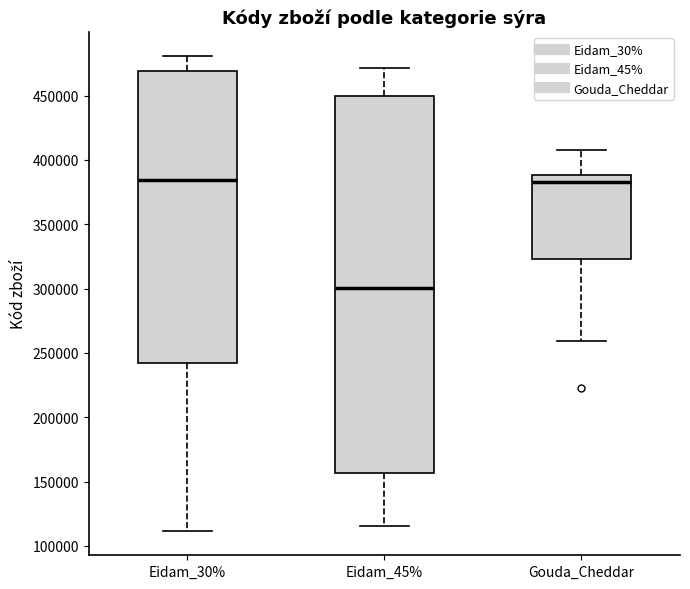

Reading left to right, read every box against the y-axis: the position of its median line, the range the box covers, and the ends of its whiskers. The values are not printed on the chart, so give them approximately, as read against the axis.

Eidam_30%: median 385000, box 240000 to 470000, whiskers 110000 to 480000
Eidam_45%: median 300000, box 155000 to 450000, whiskers 115000 to 470000
Gouda_Cheddar: median 385000, box 325000 to 390000, whiskers 260000 to 410000